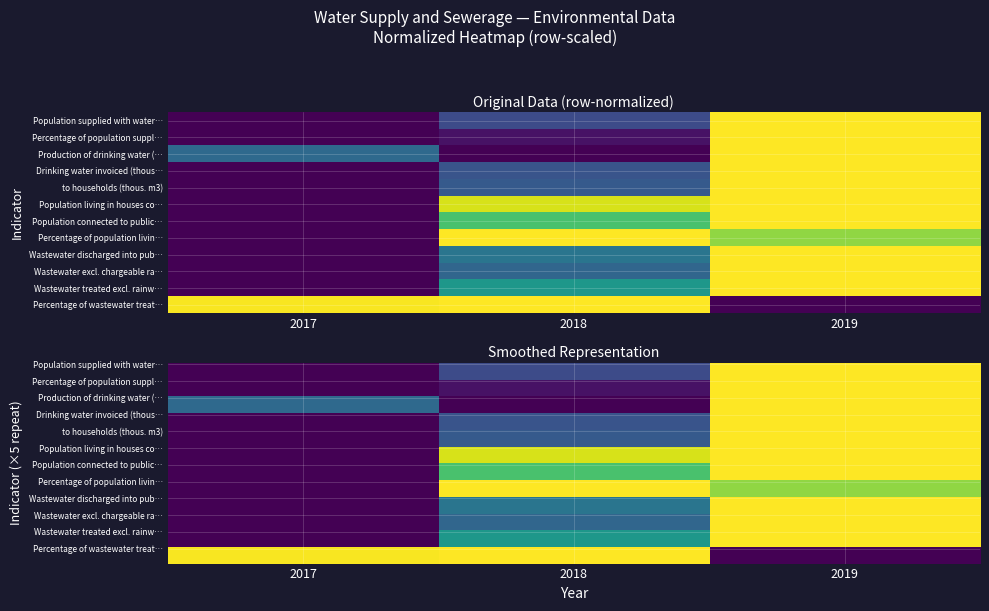

What is the difference between the highest and lowest values at 2019?

1.0